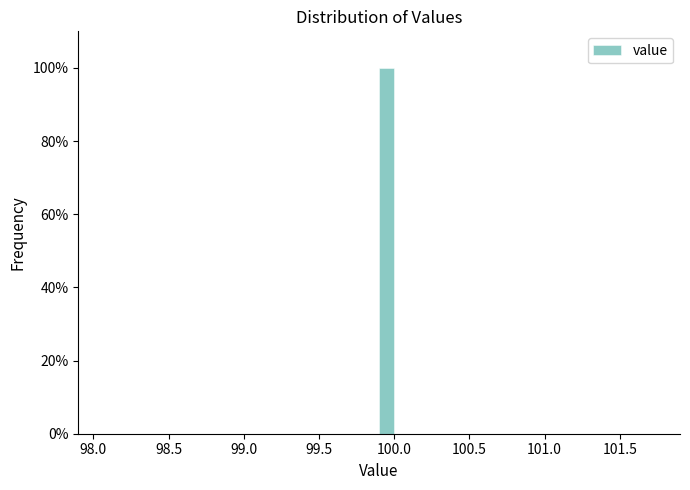

Read against the x-axis, roughly where is the centre of the tallest bar?

99.95